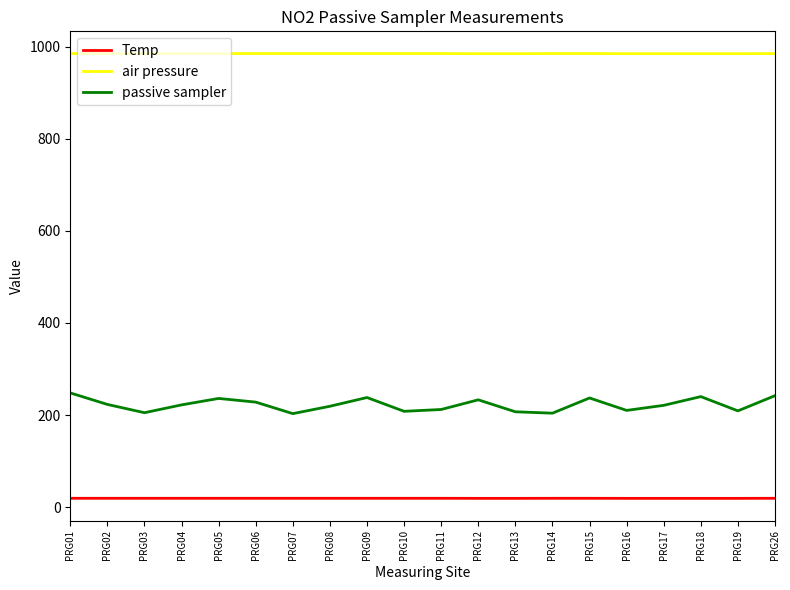

How many lines are shown in the chart?

3